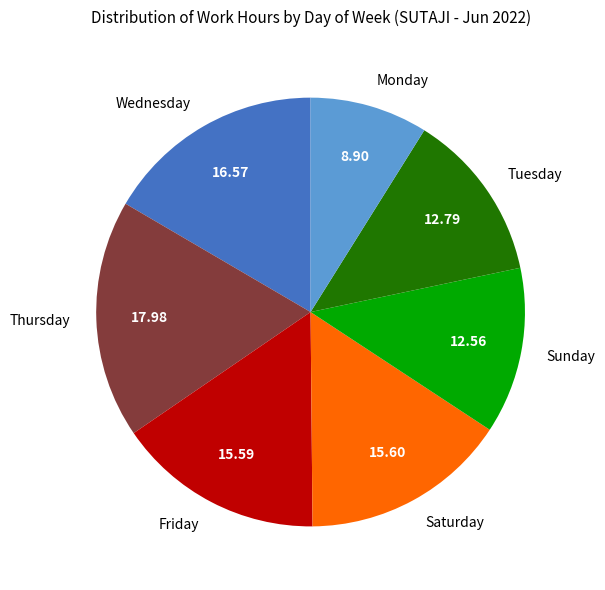

How many slices are in this pie chart?

7